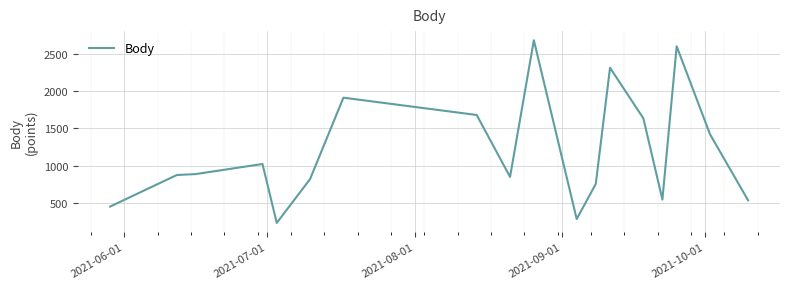

What is the difference between the maximum and minimum values?

2449